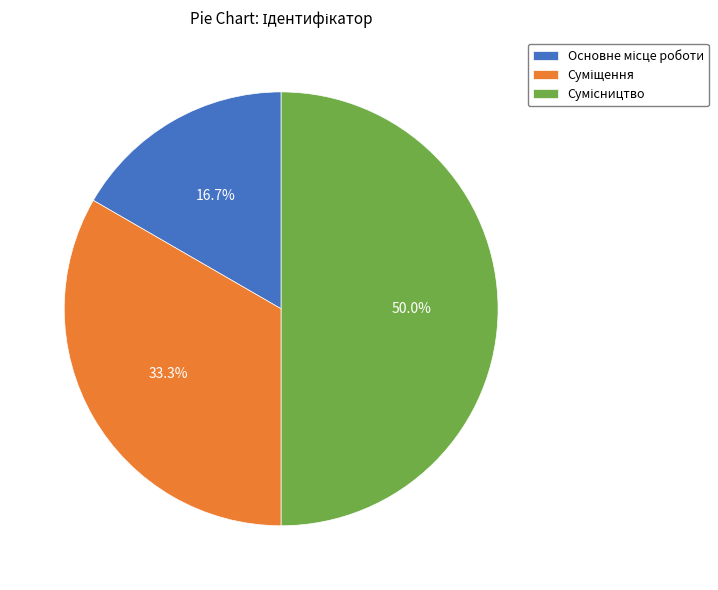

Which has a higher value, Суміщення or Основне місце роботи?

Суміщення